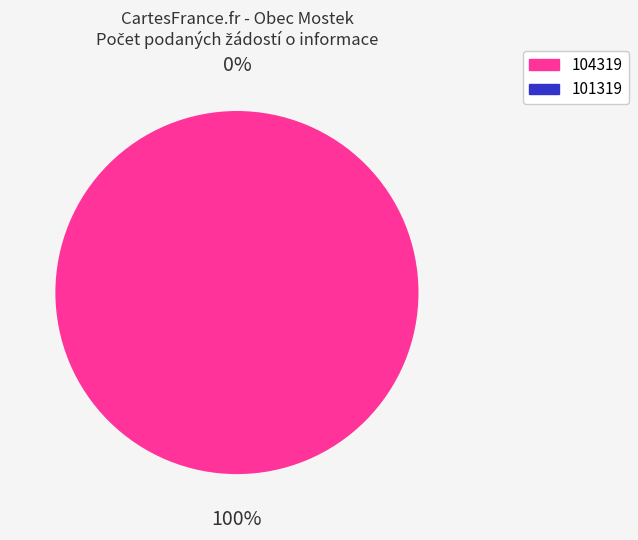

What is the smallest slice in the pie chart?

101319